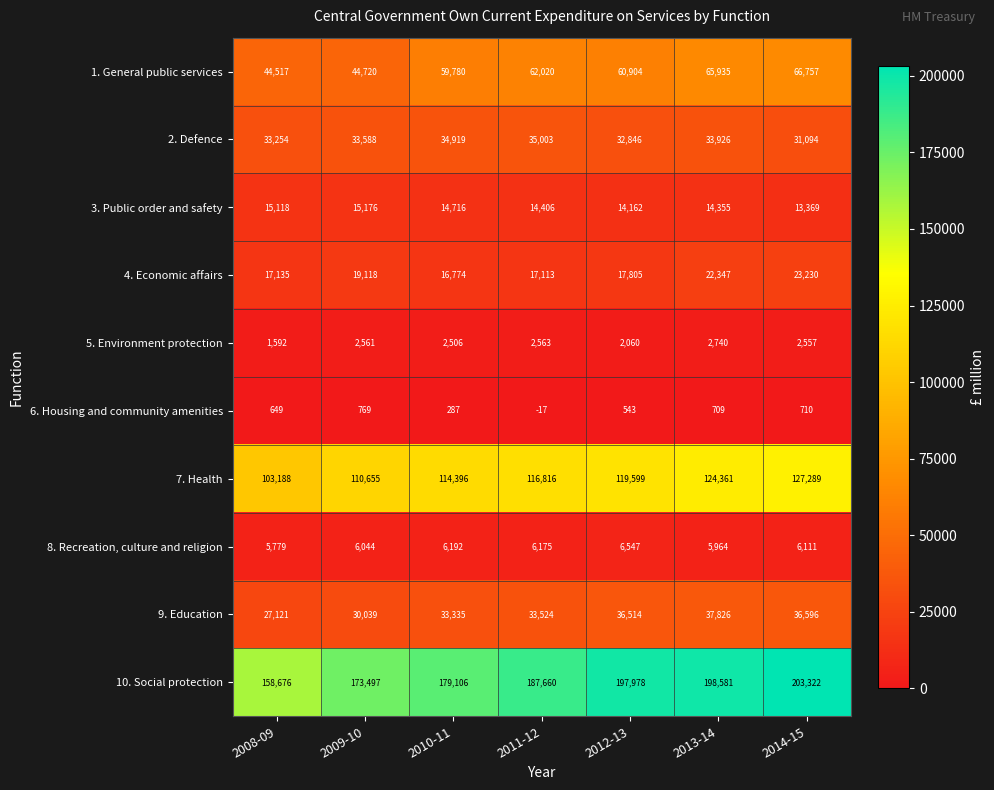

At which category is the sum across all series the highest?

2014-15